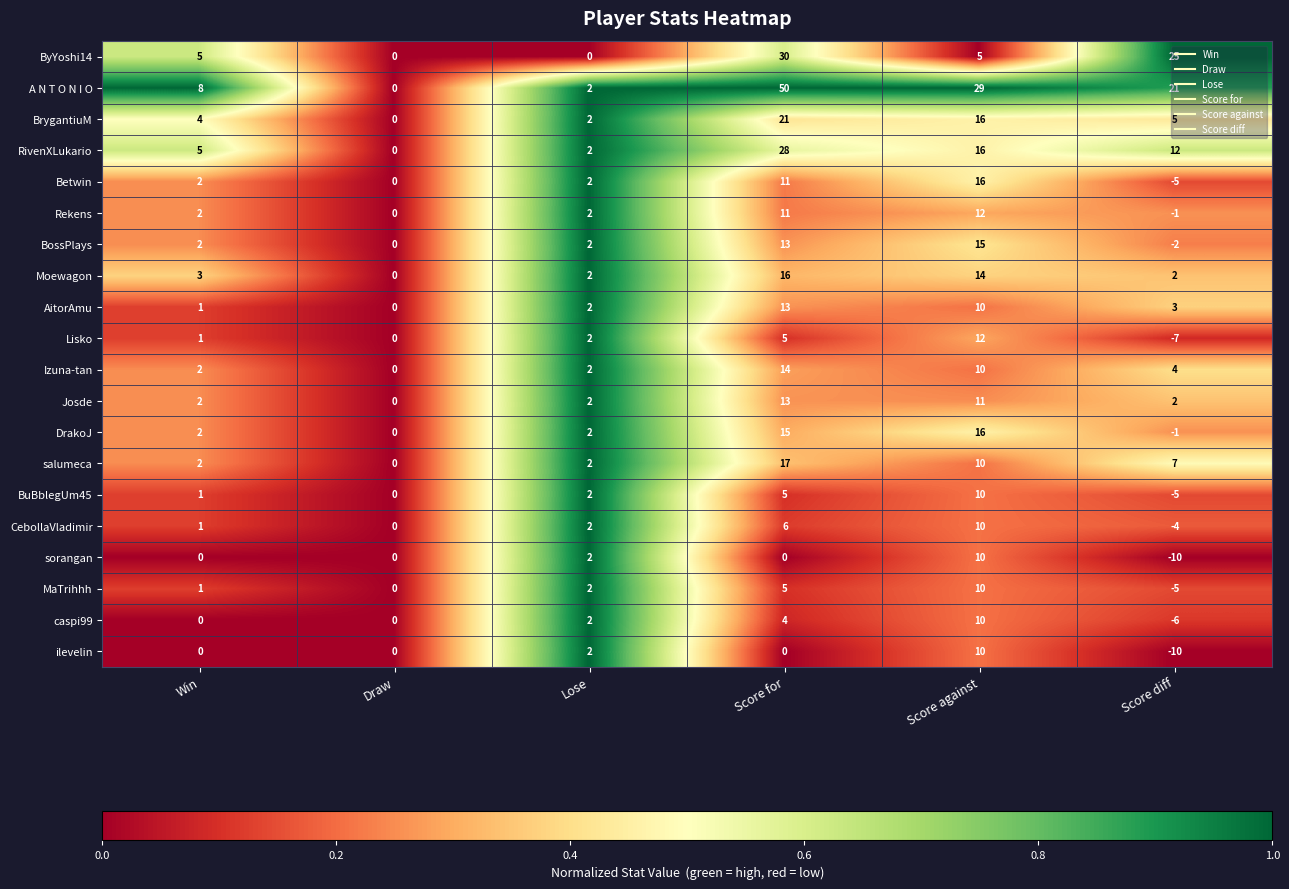

What is the greatest value displayed?

50